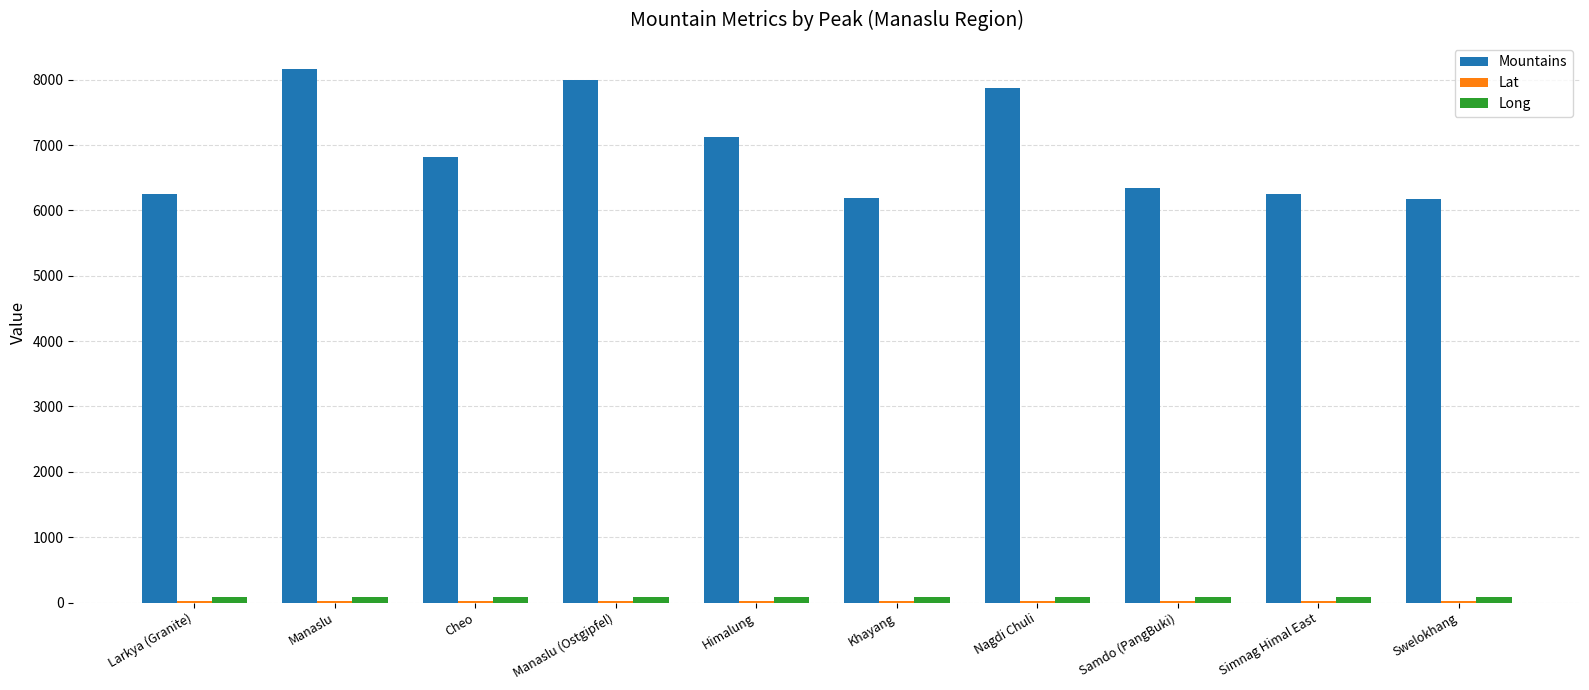

At how many categories does at least one series exceed 1741?

10